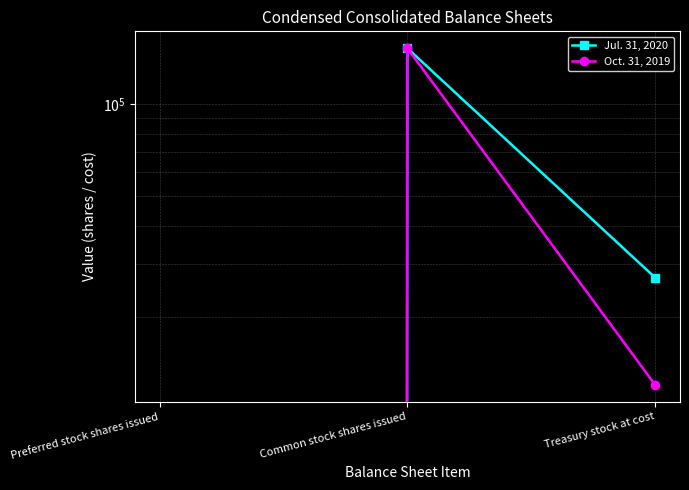

How many data points in Jul. 31, 2020 are above 26997?

1